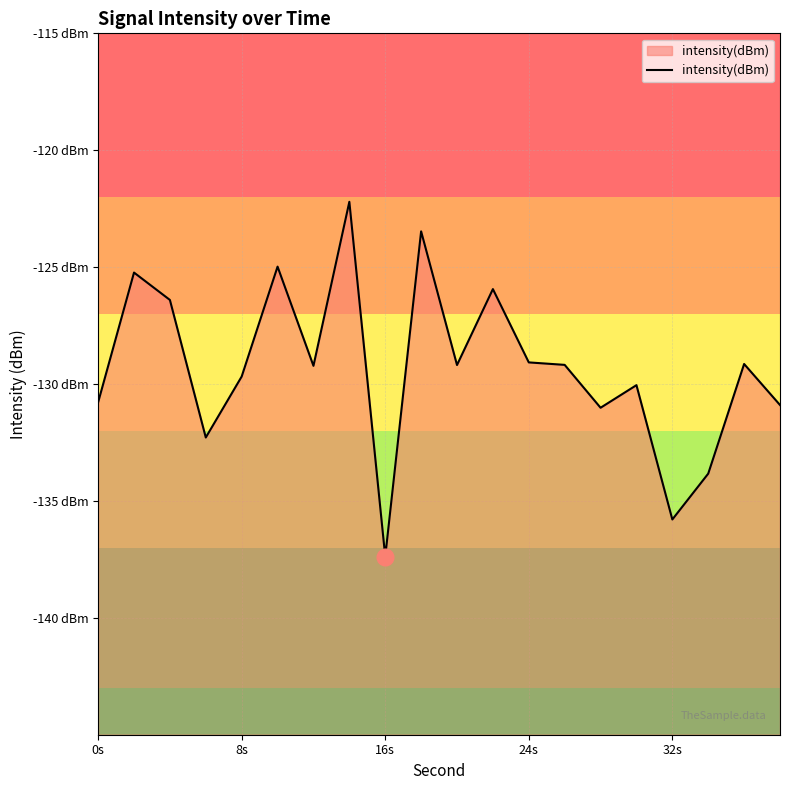

What is the difference between the second highest and second lowest values?

12.3